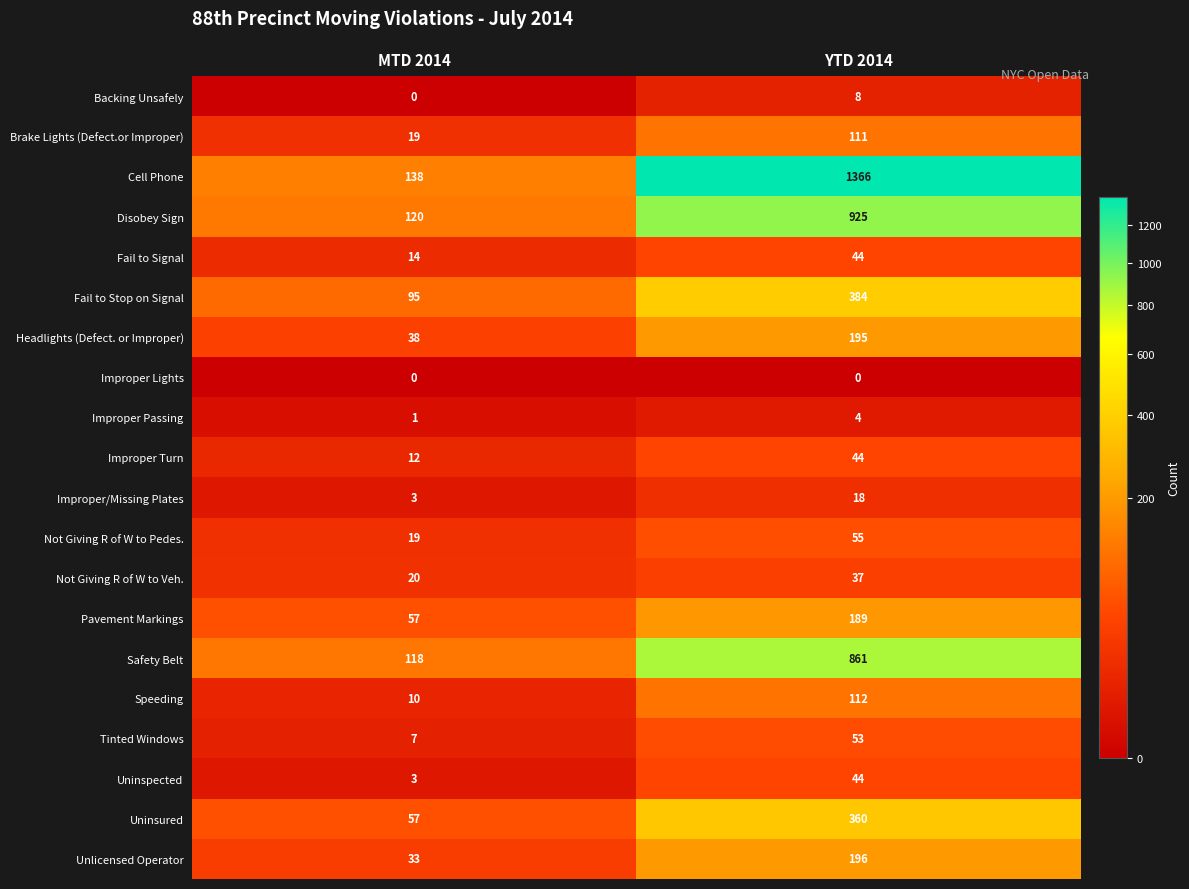

Is it true that Uninsured equals 360 at YTD 2014?

True